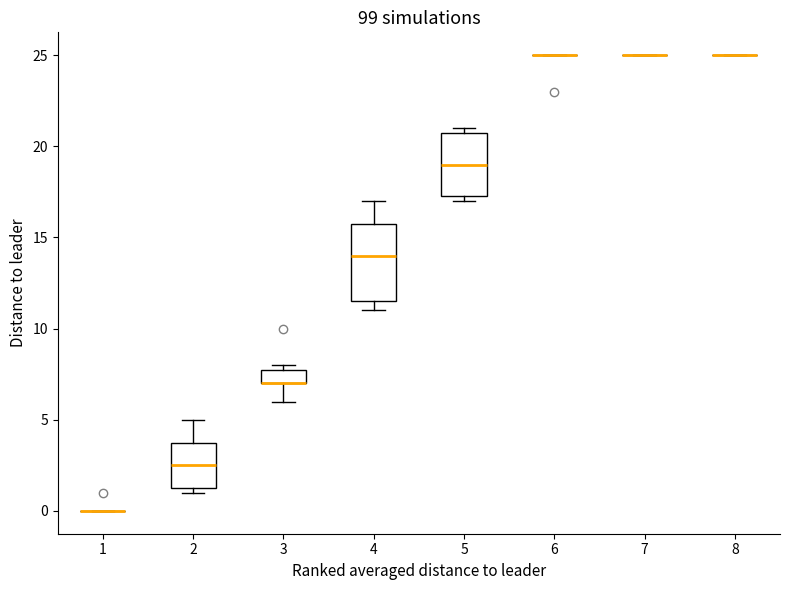

Reading left to right, transcribe this box plot: for each box, give where its median line is, the range the box spans, and where its two whiskers end, as read against the y-axis. The values are not printed on the chart, so give them approximately, as read against the axis.

1: box collapsed to a line at 0.0, whiskers 0.0 to 0.0
2: median 2.5, box 1.5 to 4.0, whiskers 1.0 to 5.0
3: median 7.0 (drawn on the box's lower edge), box 7.0 to 8.0, whiskers 6.0 to 8.0 (just above the box's upper edge)
4: median 14.0, box 11.5 to 16.0, whiskers 11.0 to 17.0
5: median 19.0, box 17.5 to 21.0, whiskers 17.0 to 21.0 (just above the box's upper edge)
6: box collapsed to a line at 25.0, whiskers 25.0 to 25.0
7: box collapsed to a line at 25.0, whiskers 25.0 to 25.0
8: box collapsed to a line at 25.0, whiskers 25.0 to 25.0